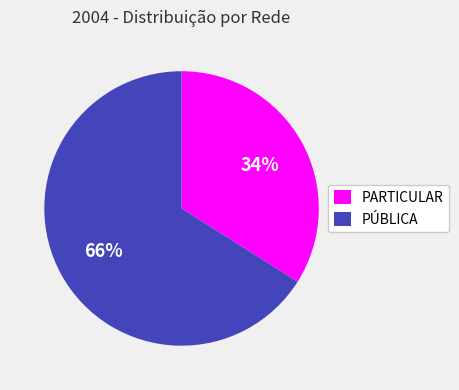

Count the number of slices in the pie.

2